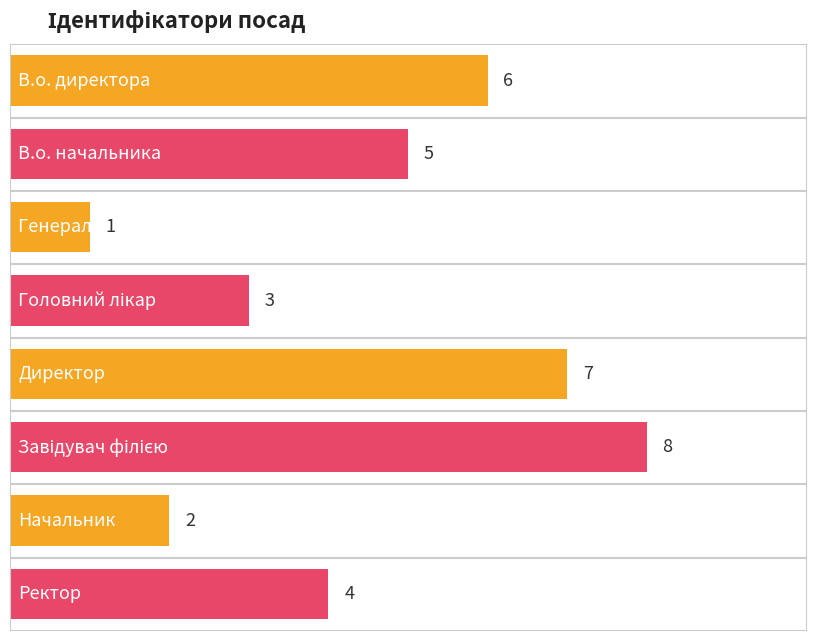

Where does the data first go above 5?

В.о. директора